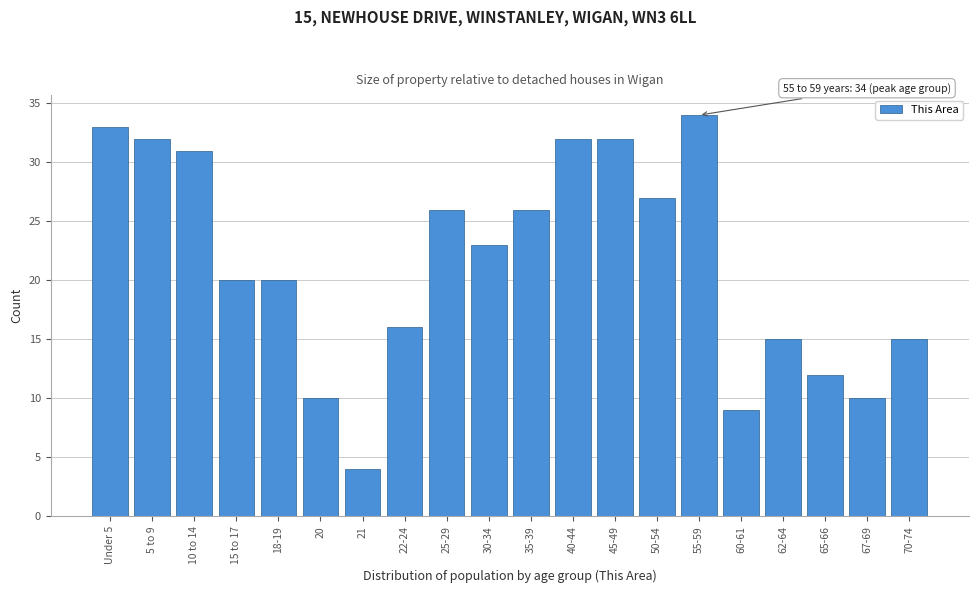

Reading left to right, list all the values displayed in this chart.

33	32	31	20	20	10	4	16	26	23	26	32	32	27	34	9	15	12	10	15